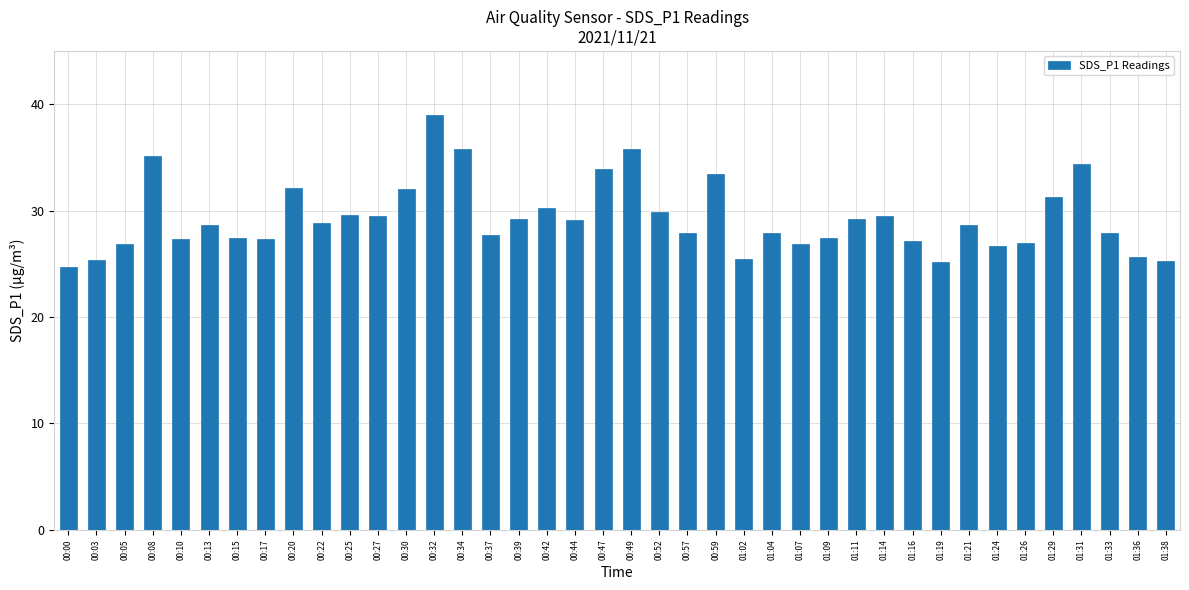

What is the ratio of the value at 00:34 to the value at 01:16?

1.3